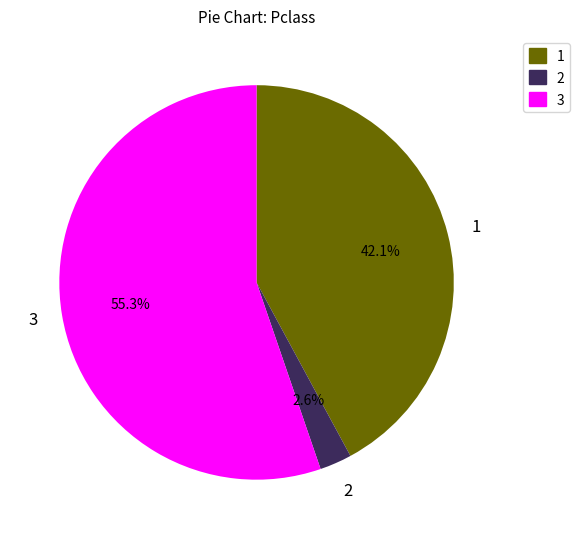

What portion of the pie excludes 2?

97.4%